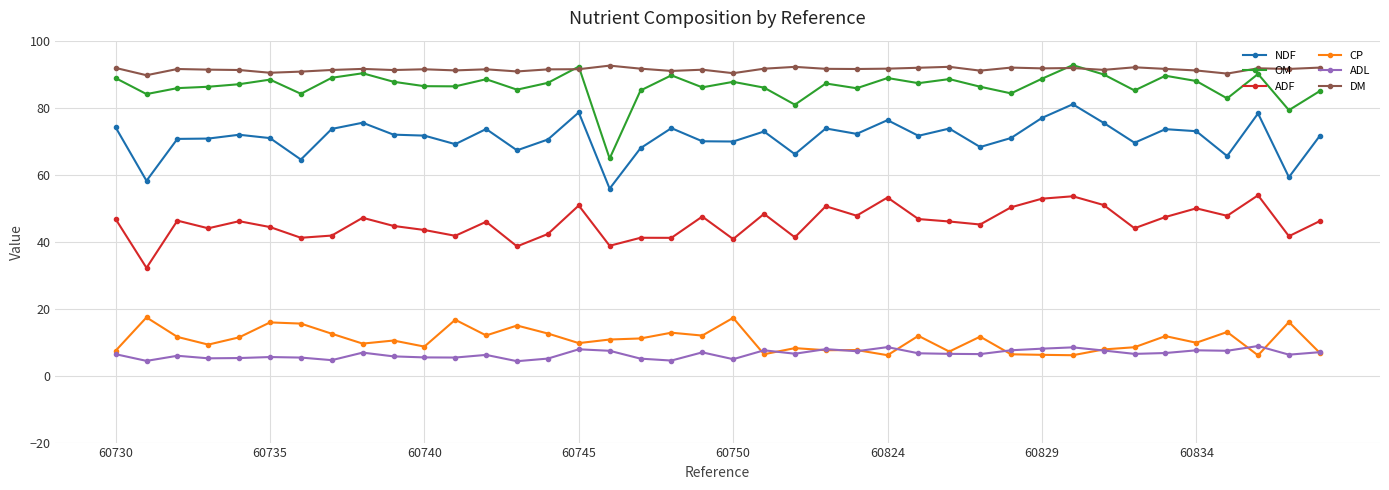

What is the greatest value displayed?

92.7